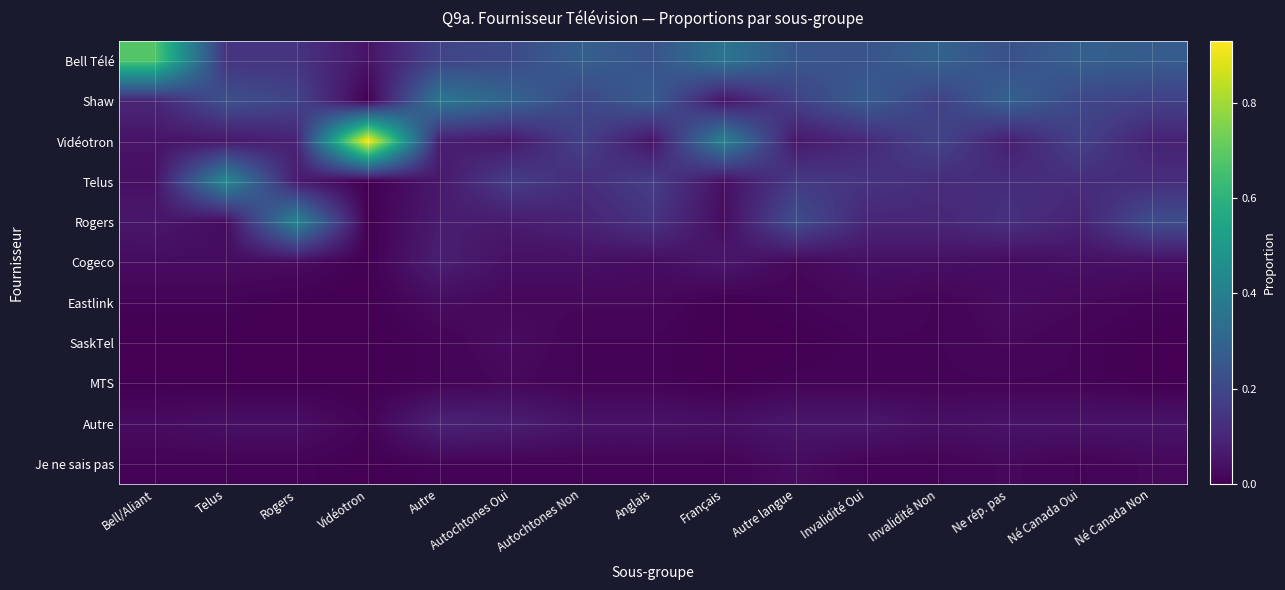

List the series in order of their peak value, highest first.

Vidéotron, Bell Télé, Telus, Rogers, Shaw, Autre, Cogeco, Eastlink, SaskTel, Je ne sais pas, MTS